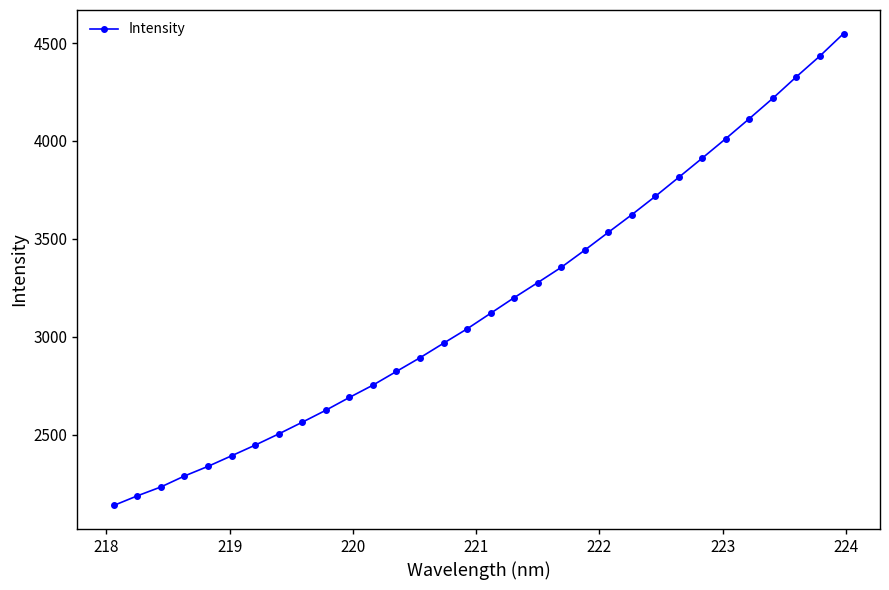

What is the smallest value displayed?

2139.5